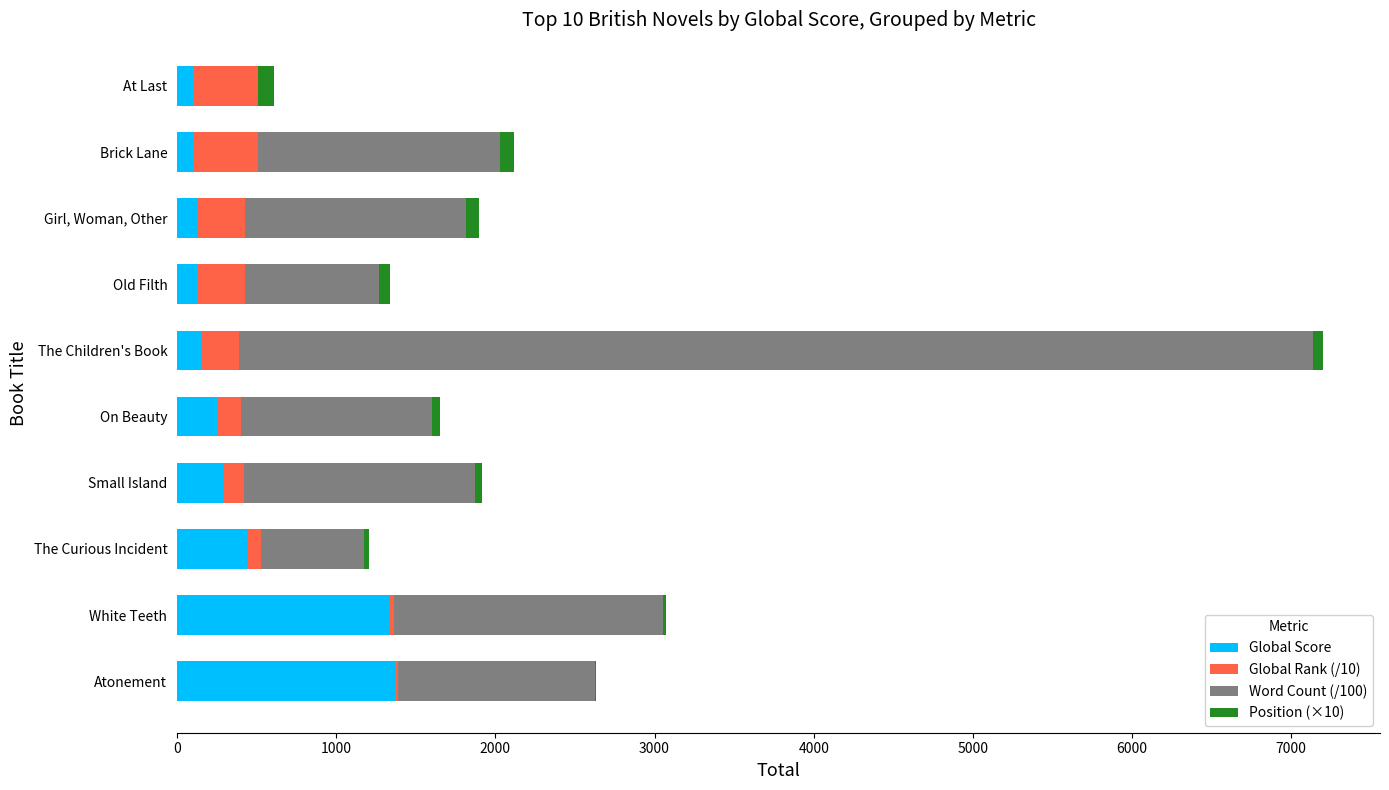

What is the sum of all Global Score values?

4308